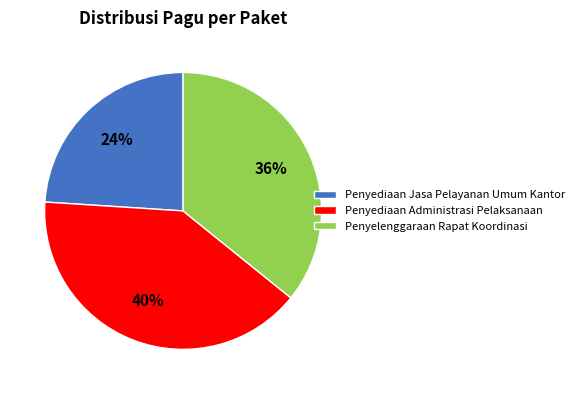

To the nearest percent, what is the difference between the largest and smallest slice percentages?

16%